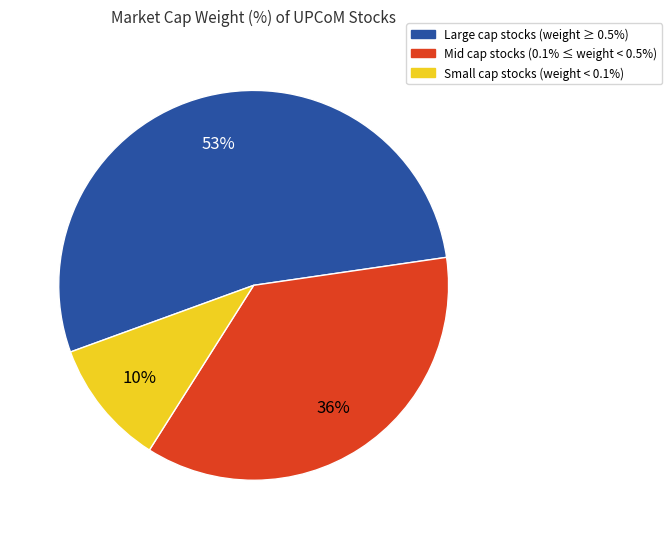

To the nearest percent, what is the average slice percentage?

33%